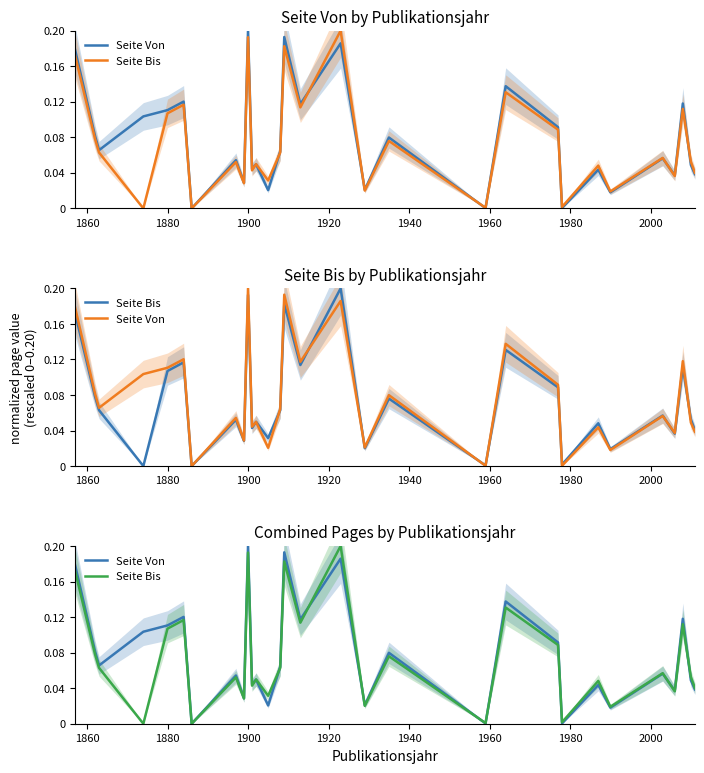

Reading left to right, list all the values displayed in this chart.

Seite Von: 0.2	0.1	0.1	0.1	0.1	0.1	0.0	0.1	0.0	0.2	0.0	0.0	0.0	0.1	0.2	0.1	0.2	0.0	0.1	0.0	0.1	0.1	0.0	0.0	0.0	0.1	0.0	0.1	0.0	0.0
Seite Bis: 0.2	0.1	0.1	0.0	0.1	0.1	0.0	0.1	0.0	0.2	0.0	0.0	0.0	0.1	0.2	0.1	0.2	0.0	0.1	0.0	0.1	0.1	0.0	0.0	0.0	0.1	0.0	0.1	0.1	0.0